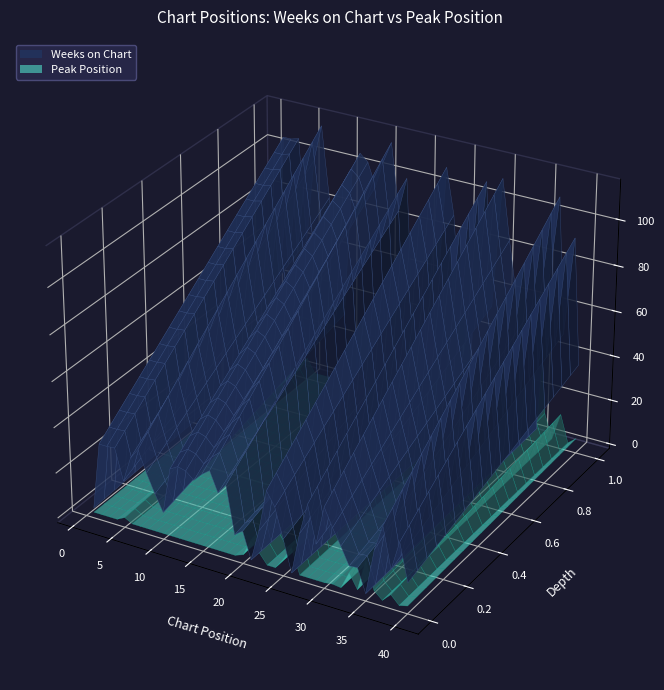

Reading left to right, extract all data points from this chart.

Weeks on Chart: 8	106	106	107	62	99	115	84	57	33	100	107	104	94	106	115	86	101	32	41	2	48	110	90	47	1	62	108	54	111	85	62	37	38	4	71	109	50	93	38
Peak Position: 1	1	1	1	5	1	1	1	1	1	1	1	1	1	1	1	1	1	1	4	21	11	1	1	12	26	1	1	1	1	2	1	18	4	35	8	1	9	1	3